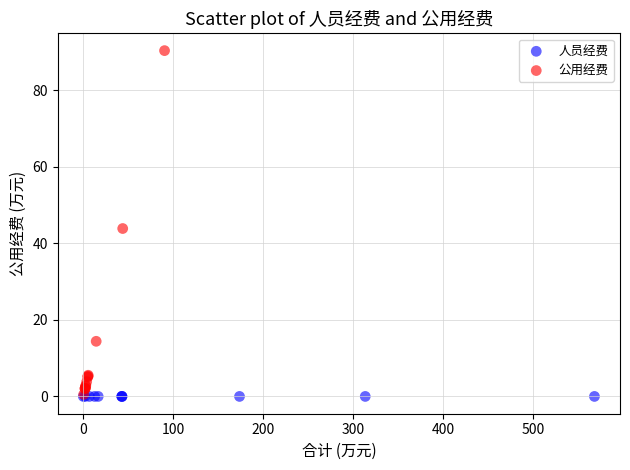

Which series contains the highest Y value?

公用经费